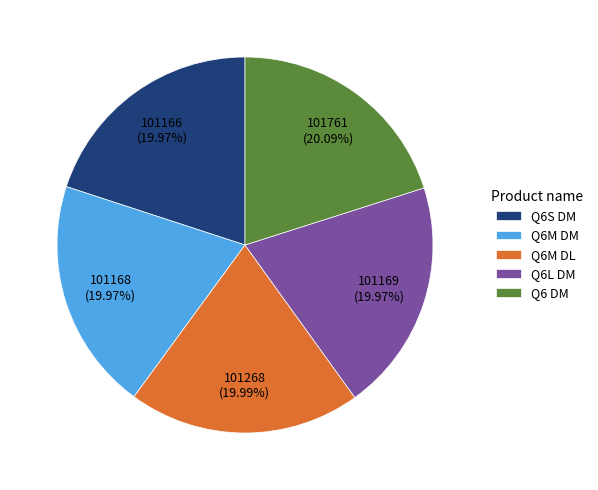

To the nearest percent, what percentage of the pie is Q6 DM?

20%